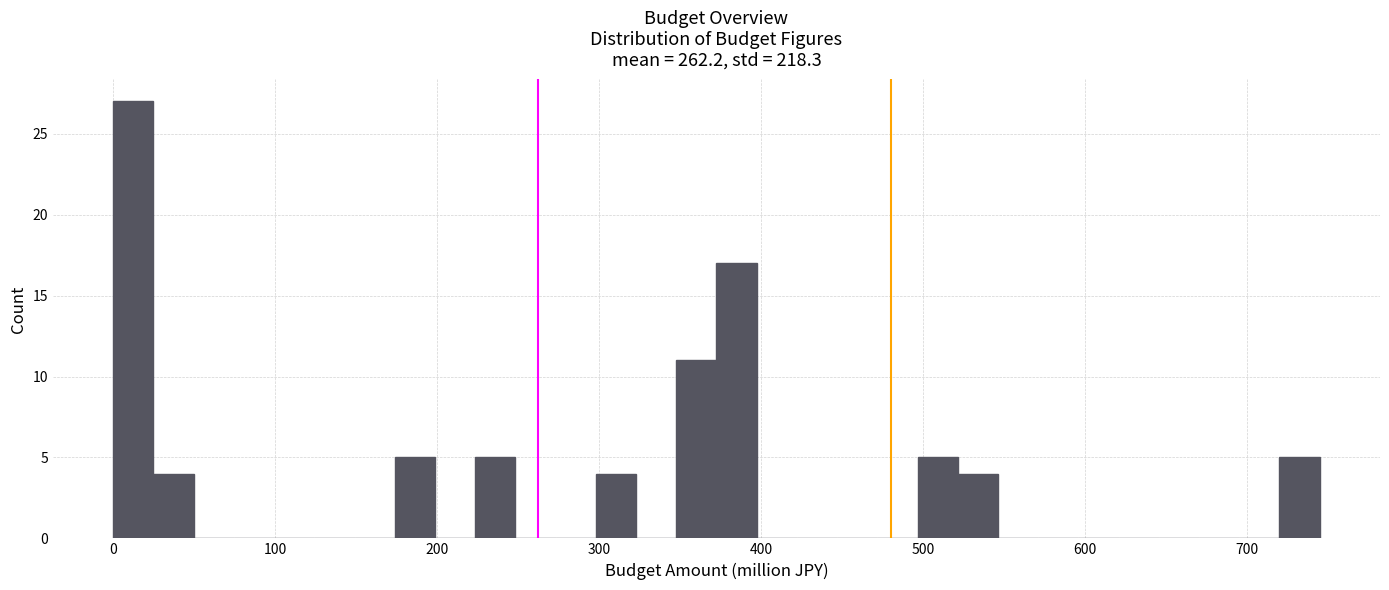

Around what value on the x-axis is the tallest bar? Give the approximate position of its centre, as read against the axis.

10